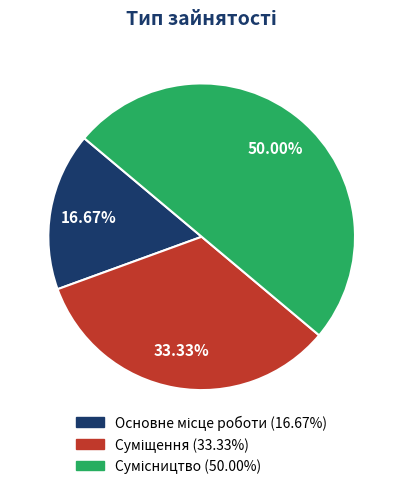

True or false: Сумісництво accounts for 50% of the total.

True